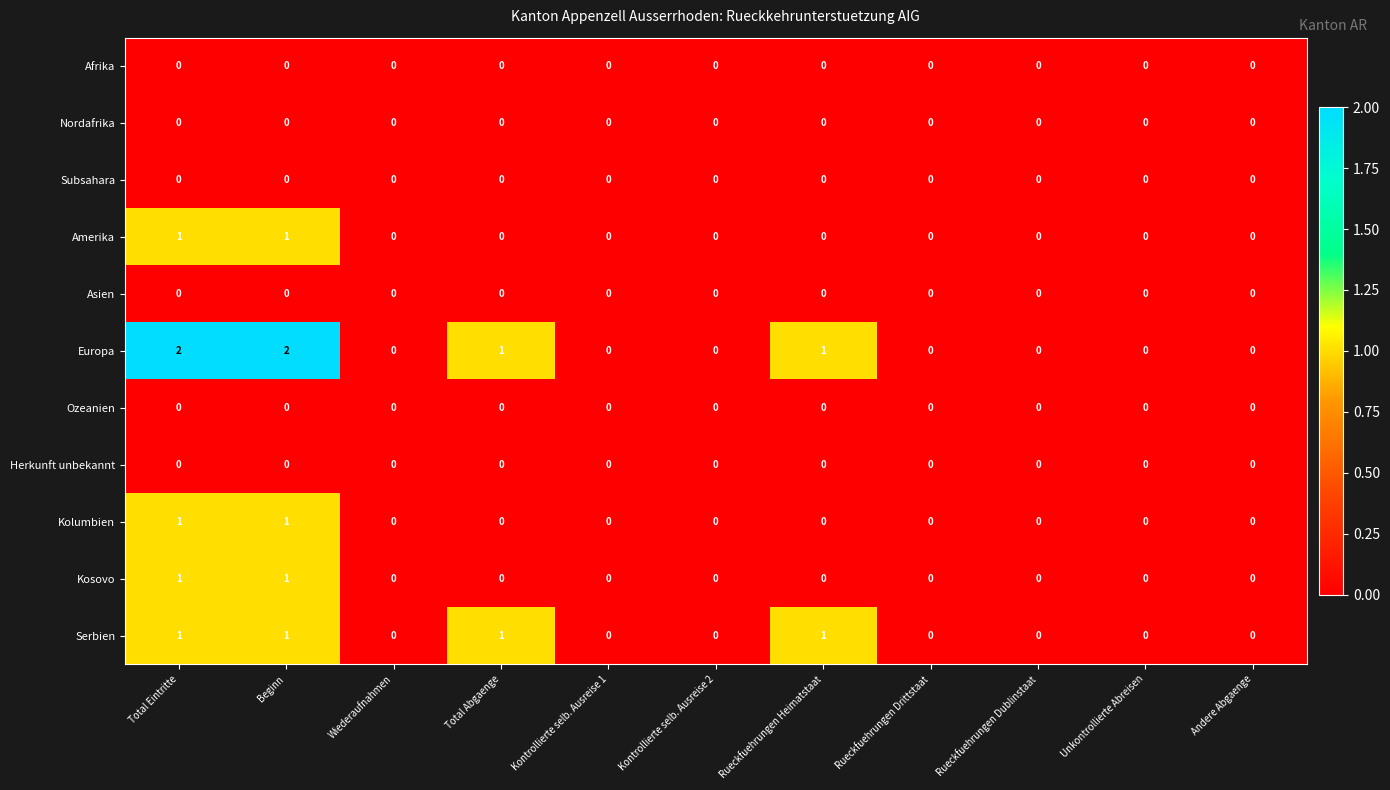

How many categories are shown in the chart?

11